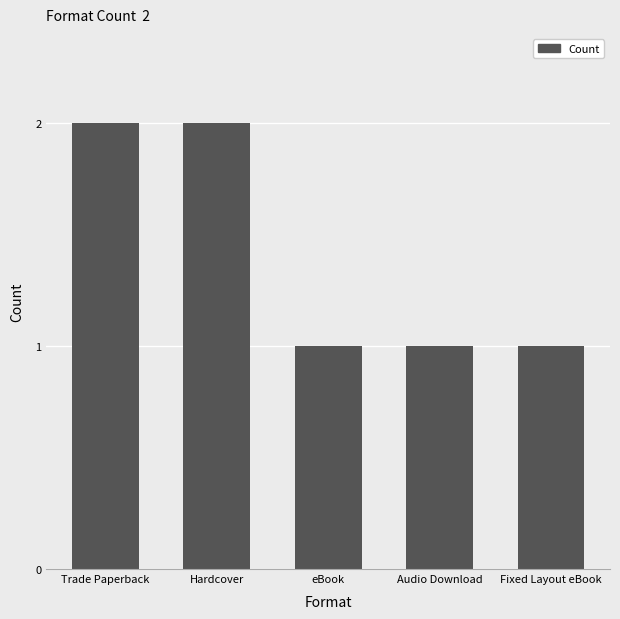

What is the sum of the values at Audio Download and Hardcover?

3